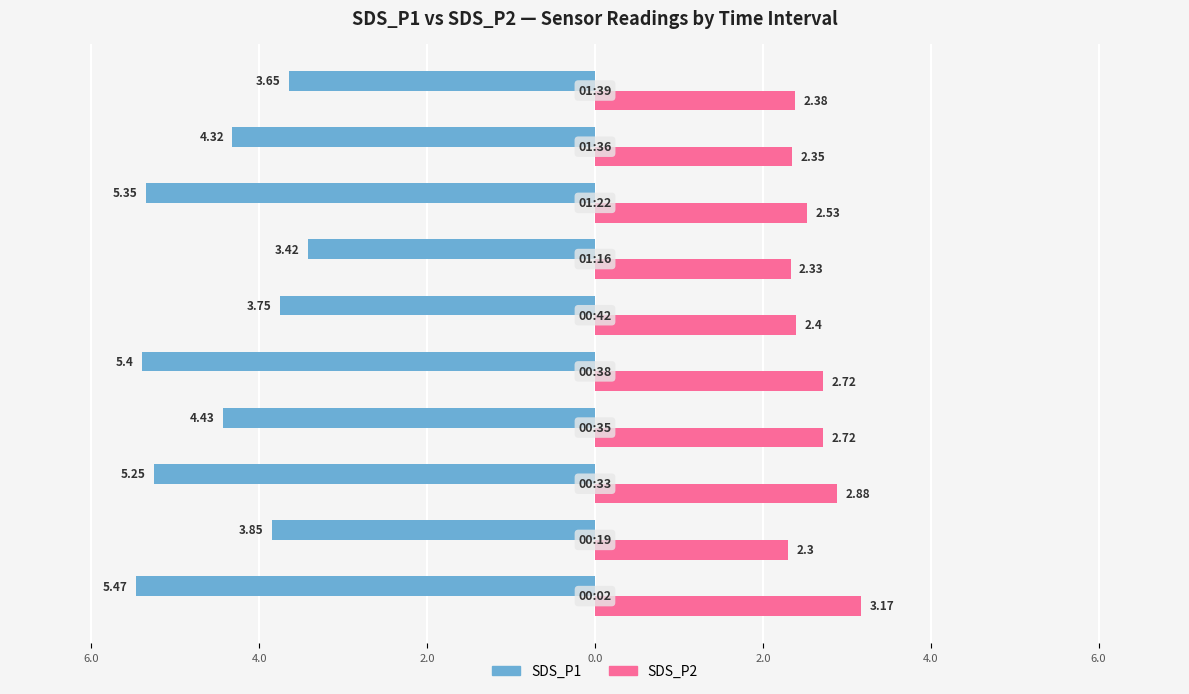

Reading right to left, what are all the values shown in this chart?

SDS_P1: -3.6	-4.3	-5.3	-3.4	-3.8	-5.4	-4.4	-5.2	-3.9	-5.5
SDS_P2: 2.4	2.4	2.5	2.3	2.4	2.7	2.7	2.9	2.3	3.2